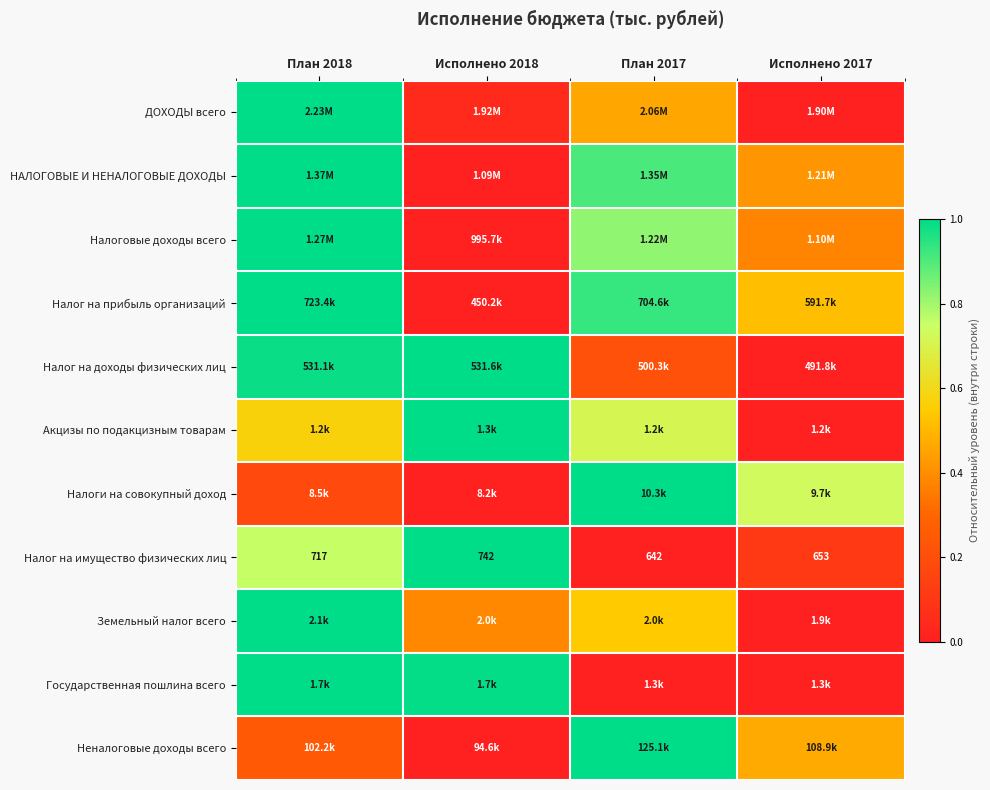

Which series has the largest range (max minus min)?

ДОХОДЫ всего